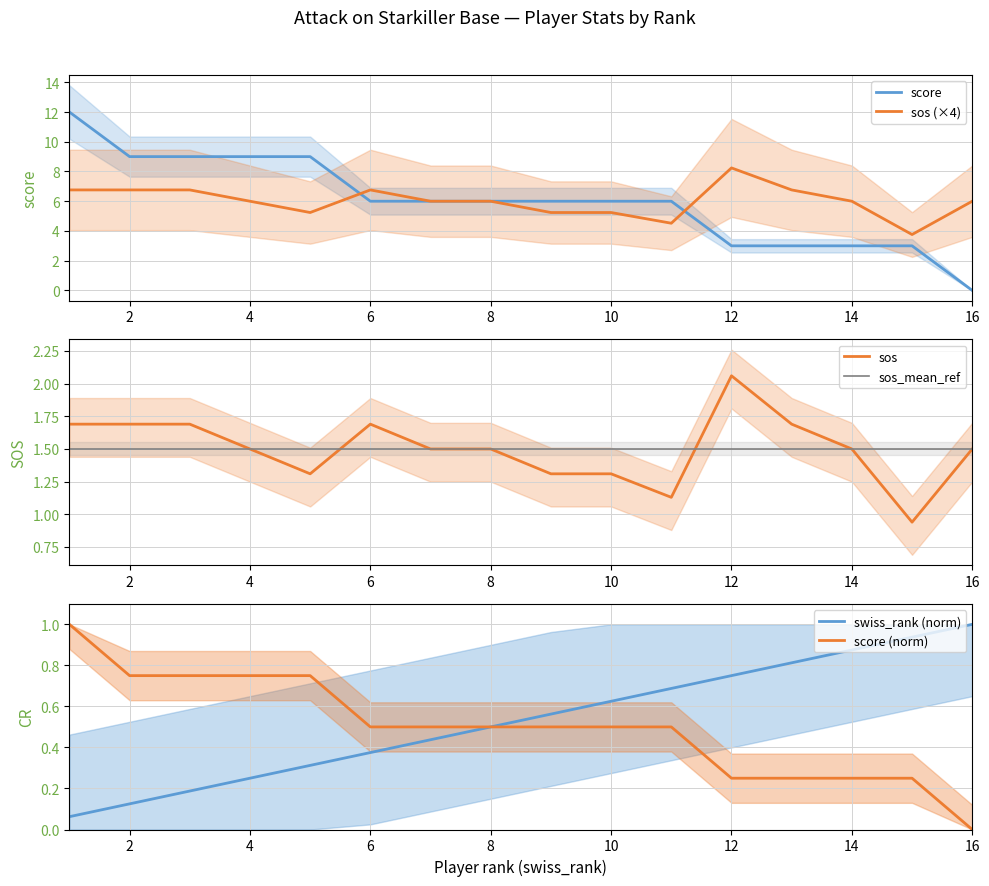

What value does the sos (×4) series have at 4?

6.0